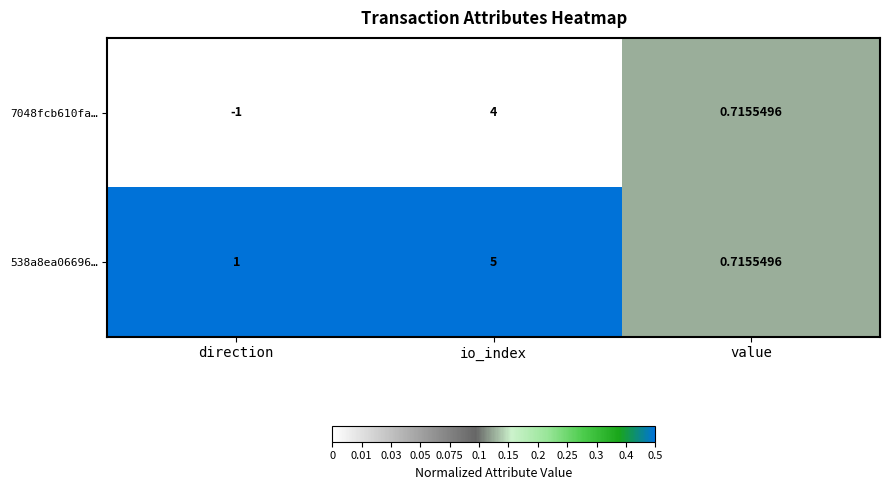

Where is 538a8ea06696… nearest to the value 2?

direction